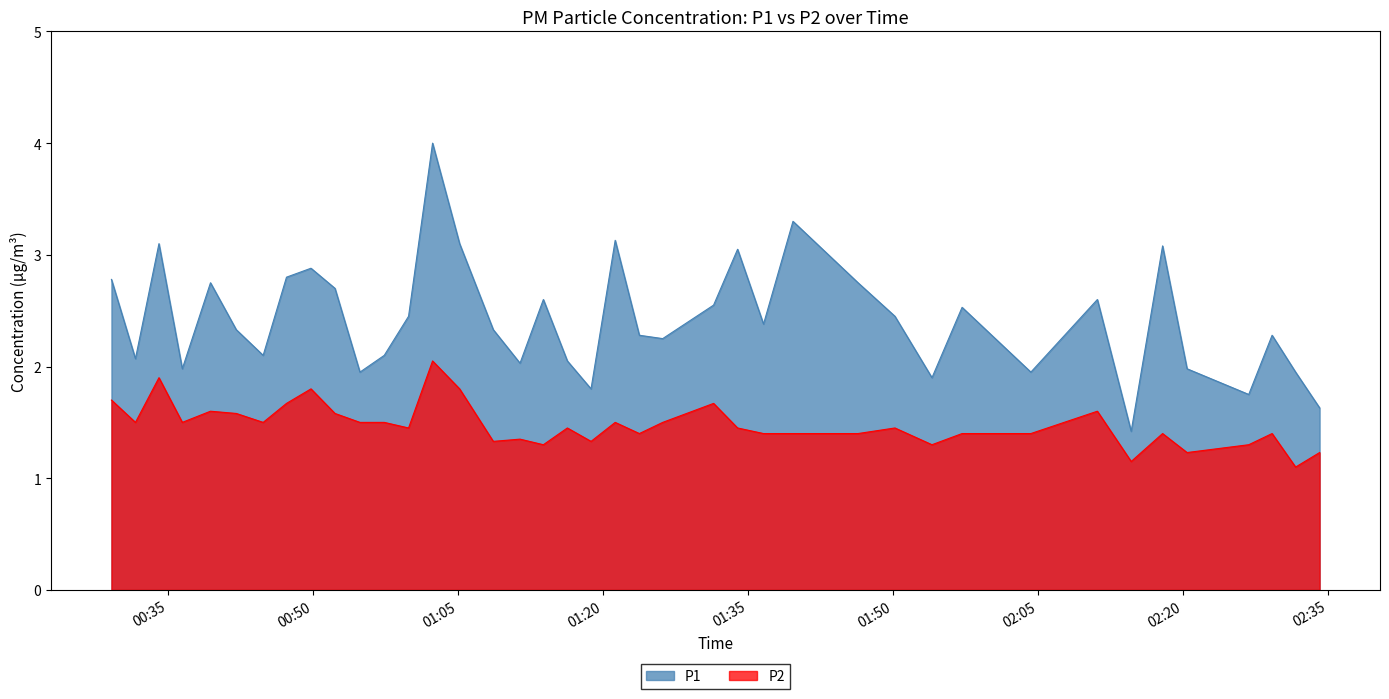

What is the difference between the second highest and second lowest values in the P2 series?

0.8